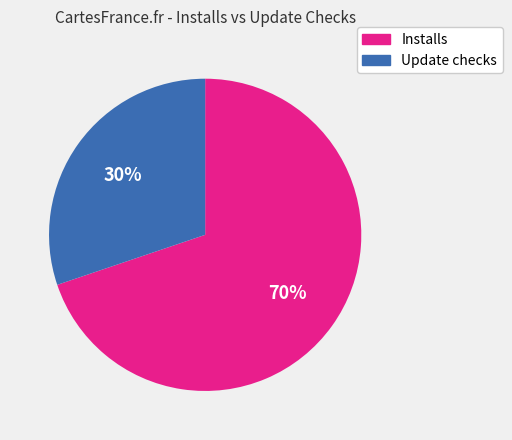

To the nearest percent, what is the average slice percentage?

50%